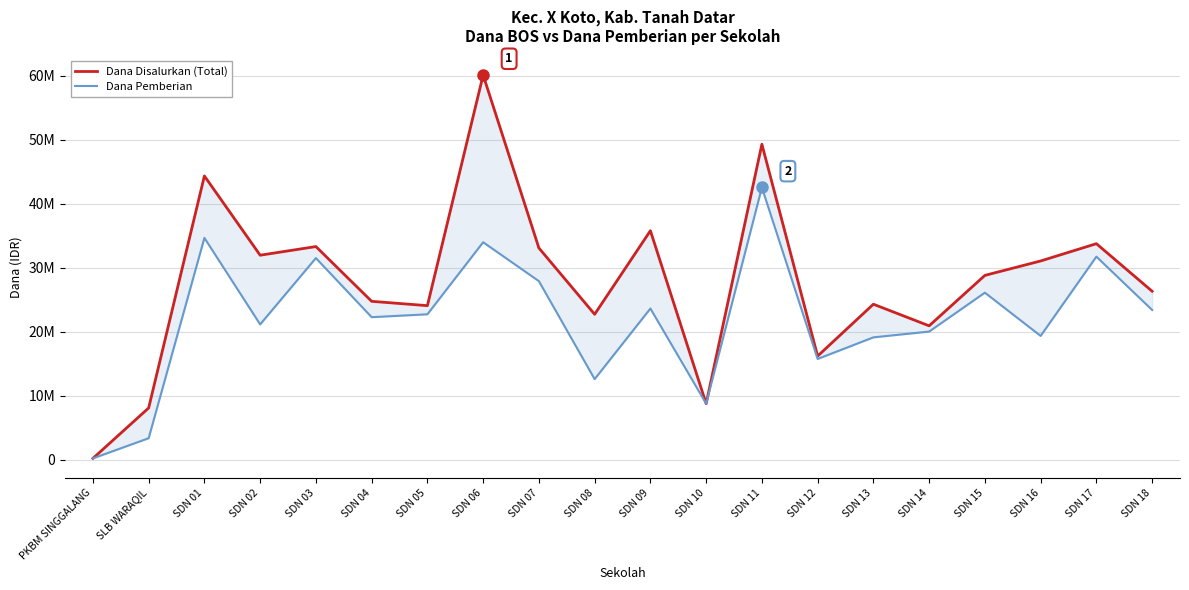

Reading right to left, extract all data points from this chart.

Dana Disalurkan (Total): 26325000	33750000	31050000	28800000	20925000	24300000	16200000	49275000	8775000	35775000	22725000	33075000	60075000	24075000	24750000	33300000	31950000	44325000	8100000	225000
Dana Pemberian: 23400000	31725000	19350000	26100000	20025000	19125000	15750000	42525000	8775000	23625000	12600000	27900000	33975000	22725000	22275000	31500000	21150000	34650000	3375000	225000